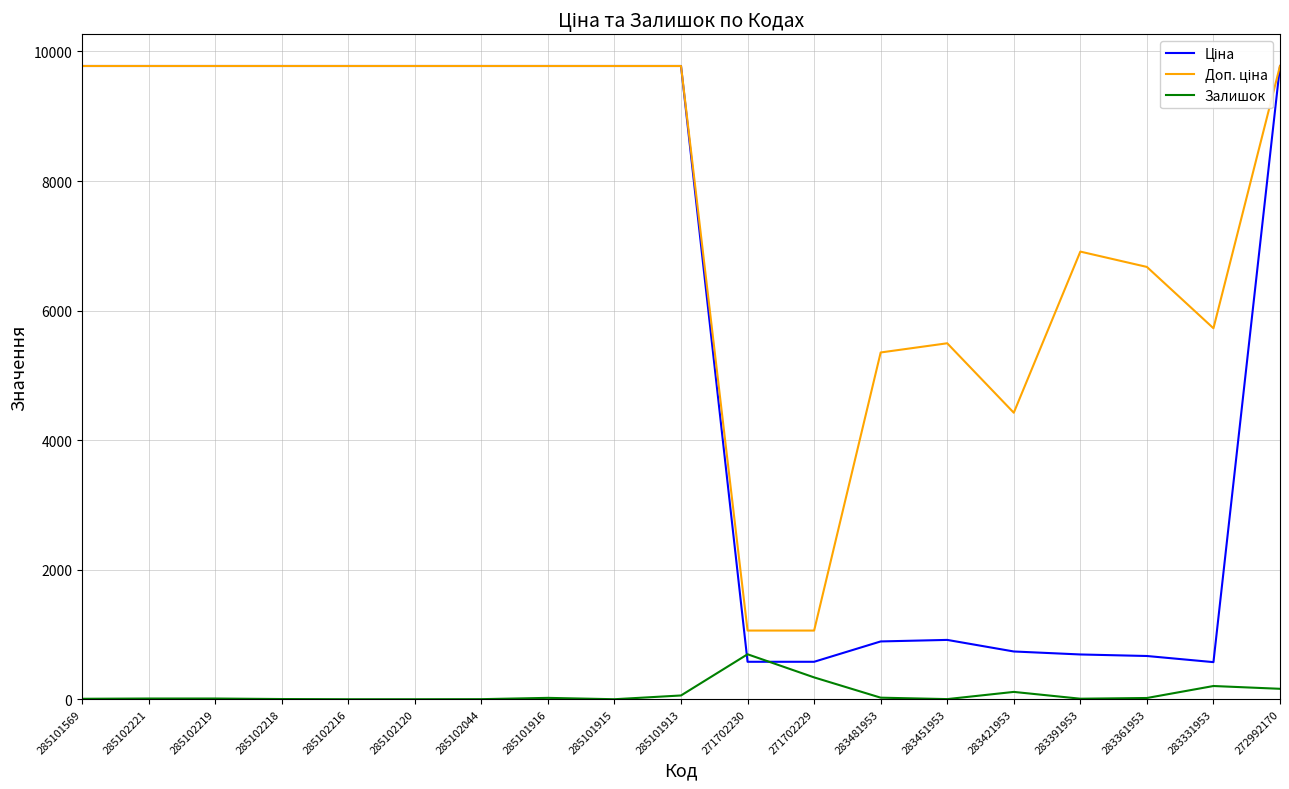

The Залишок series shows 8.0 at 283391953. True or false?

True